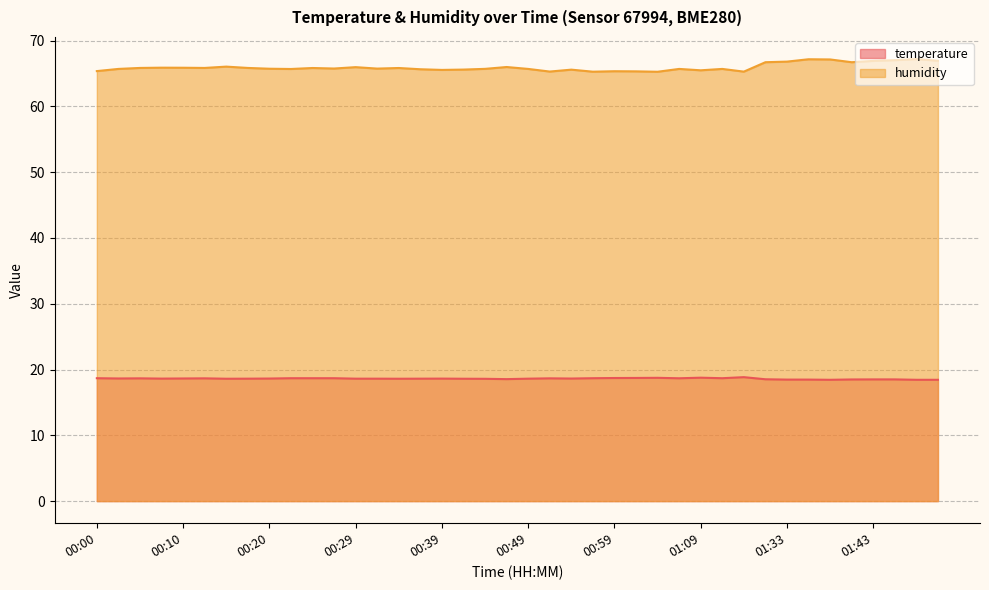

Rank the series by their average value, from lowest to highest.

temperature, humidity